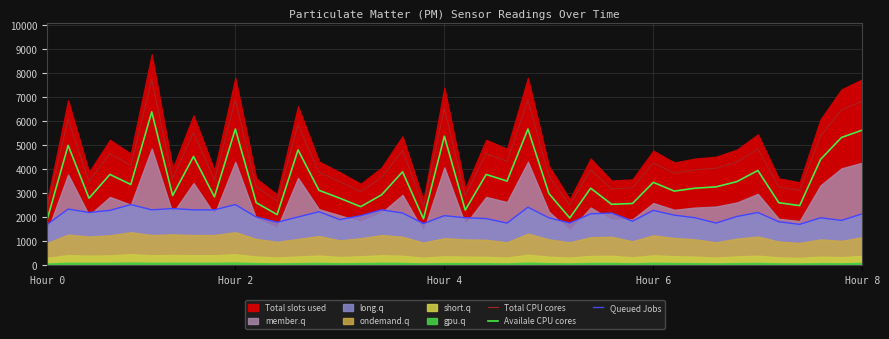

Which series has the widest spread of values?

Total CPU cores